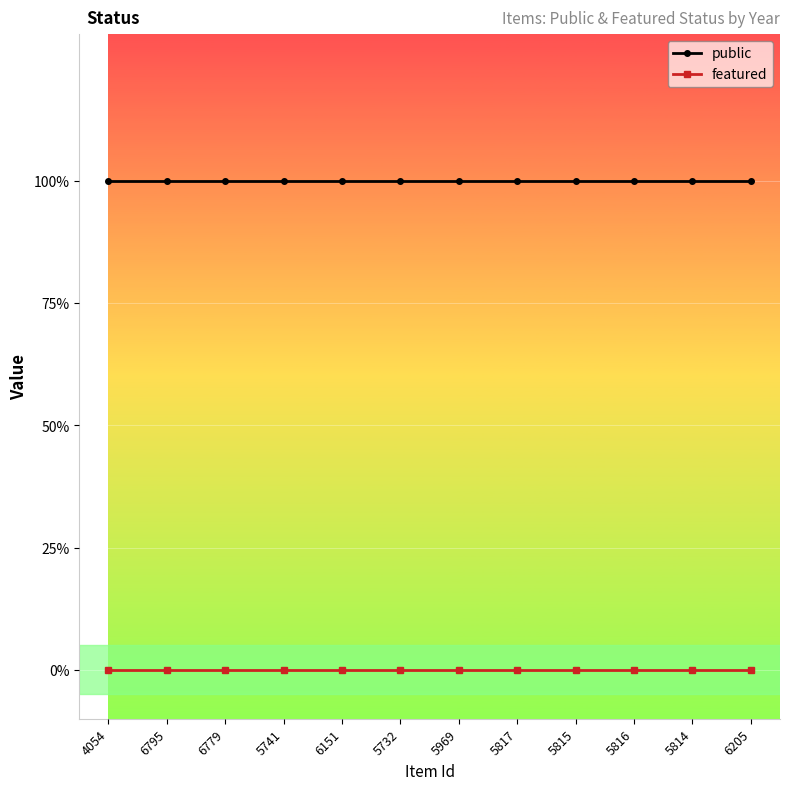

True or false: featured and public intersect in this chart.

False